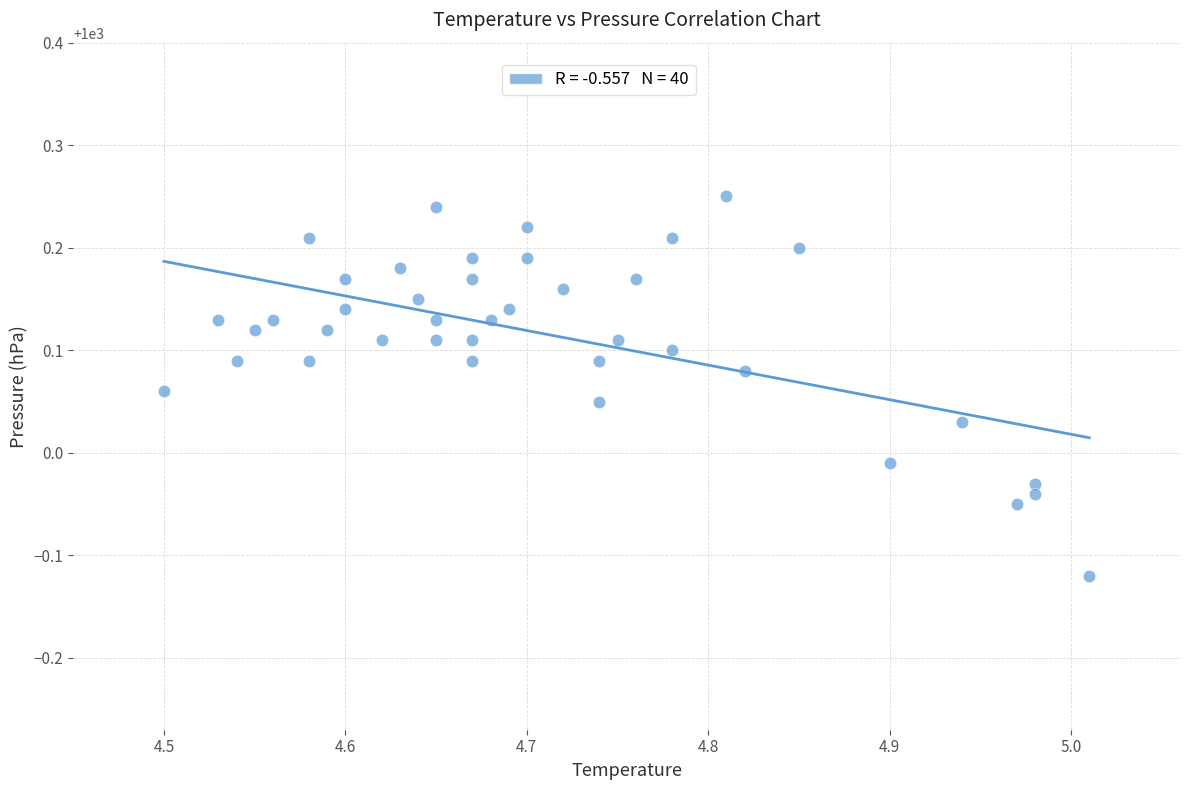

What is the range of Y values (max minus min)?

0.4